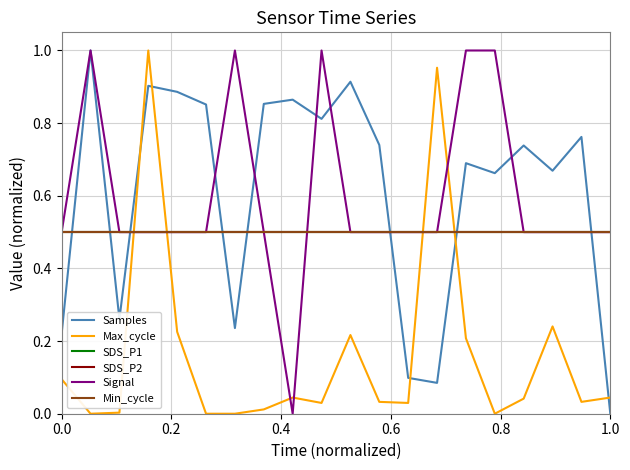

Does the chart have visible grid lines?

Yes